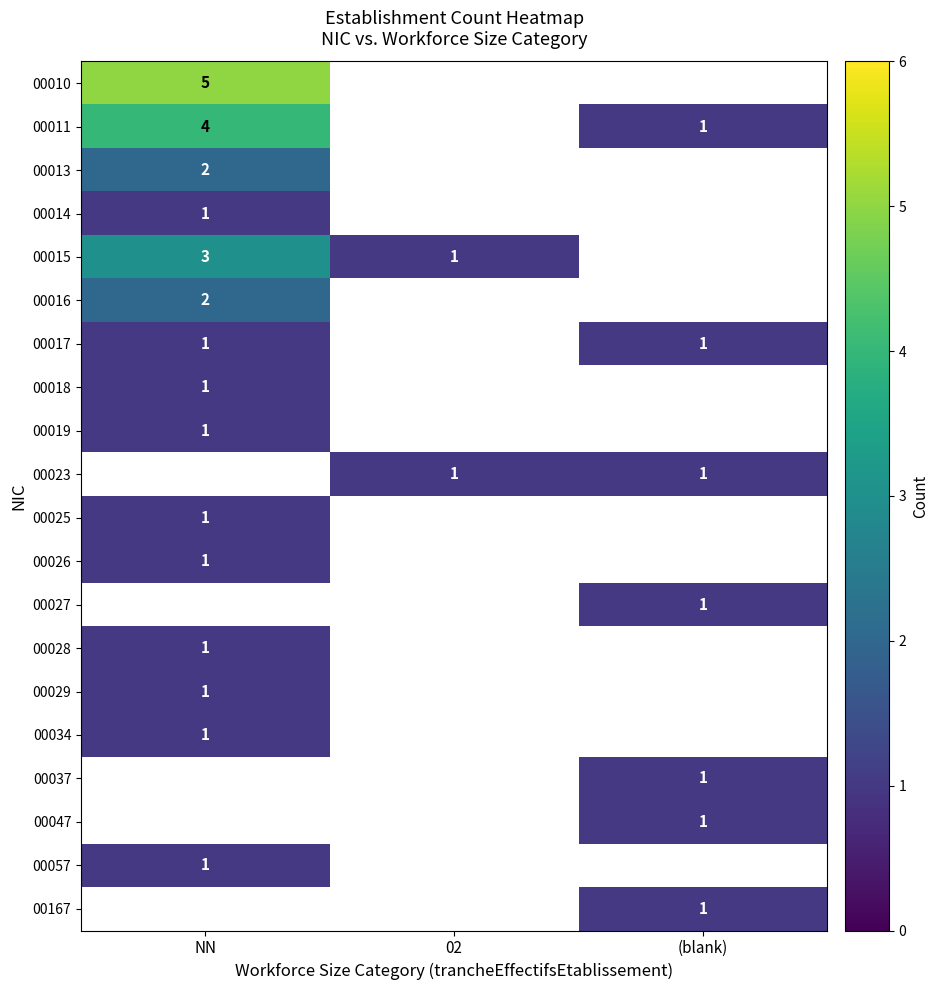

The 00167 series shows 1 at (blank). True or false?

True